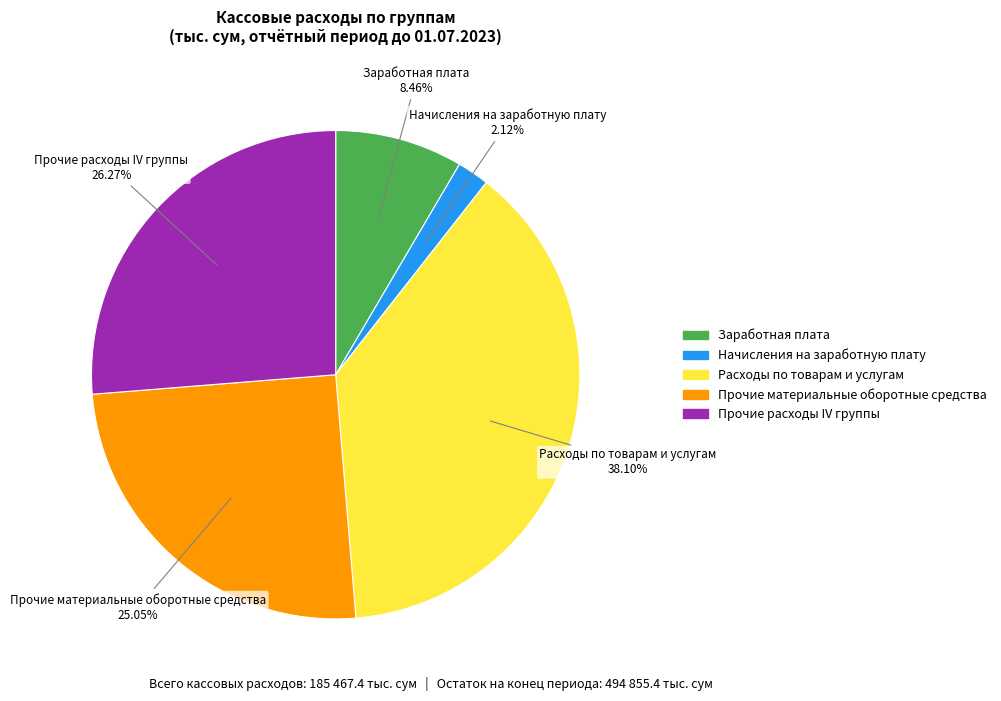

How many segments does this pie chart have?

5